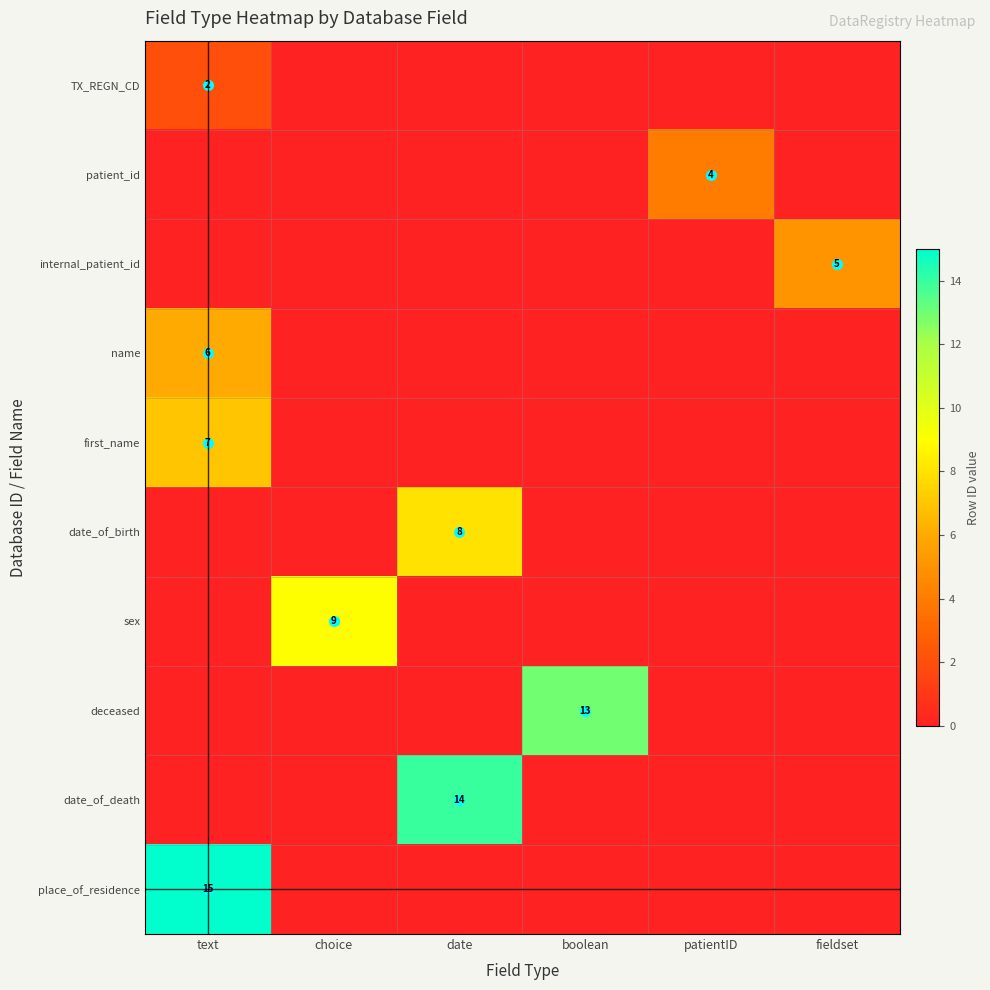

What is the maximum value for TX_REGN_CD?

2